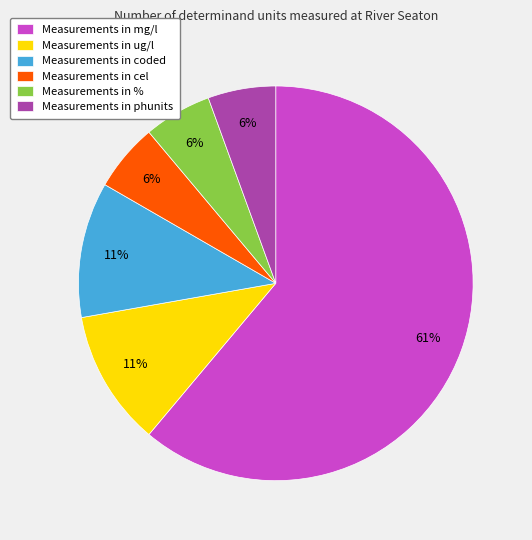

To the nearest percent, what percentage of the pie is Measurements in ug/l?

11%